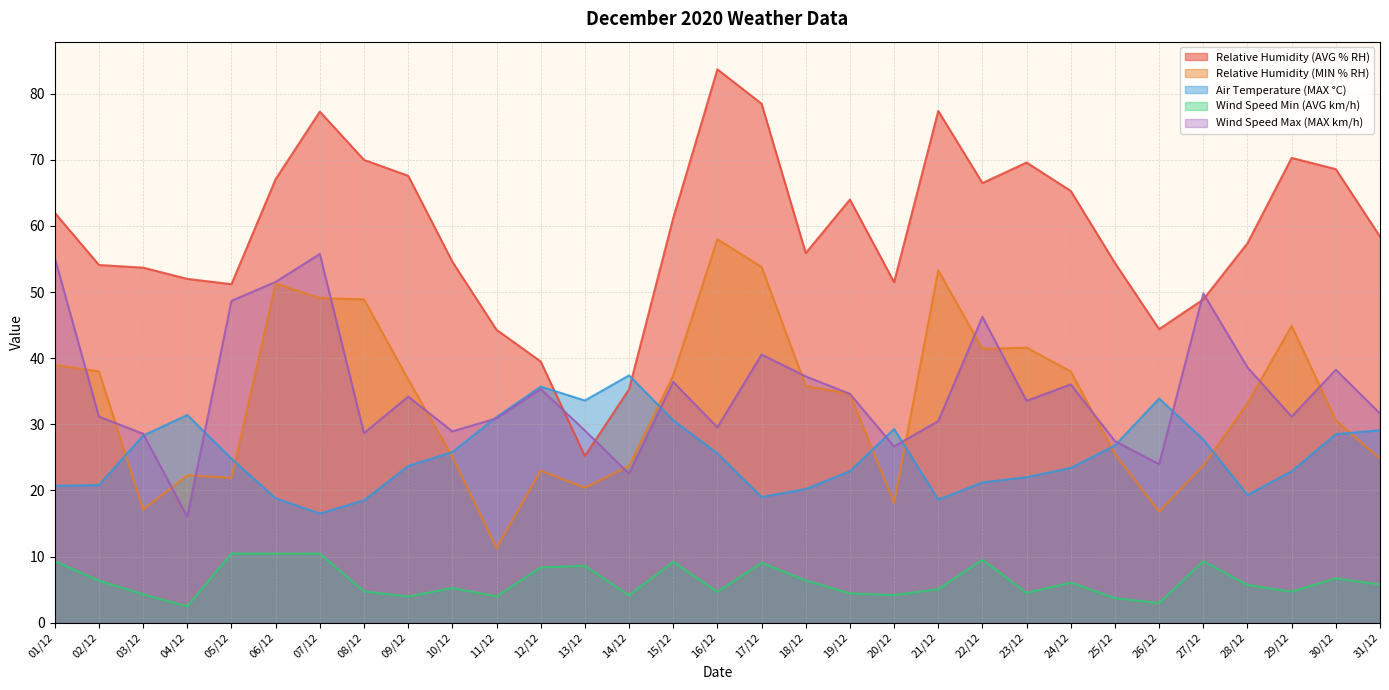

Reading left to right, list all the values displayed in this chart.

Relative Humidity (AVG % RH): 62.0	54.1	53.7	52.0	51.2	67.1	77.3	70.0	67.6	54.6	44.3	39.5	25.2	35.3	61.2	83.7	78.5	55.9	64.0	51.5	77.4	66.5	69.6	65.3	54.4	44.4	48.9	57.4	70.3	68.6	58.4
Relative Humidity (MIN % RH): 39.0	38.0	17.1	22.3	21.9	51.3	49.1	48.9	36.8	25.1	11.3	23.0	20.4	23.7	37.4	58.0	53.8	35.8	34.6	18.1	53.3	41.4	41.6	38.0	25.5	16.8	23.8	33.2	44.9	30.6	24.8
Air Temperature (MAX °C): 20.7	20.8	28.3	31.4	24.8	18.8	16.5	18.5	23.7	25.8	31.1	35.7	33.6	37.4	30.6	25.6	19.0	20.2	22.9	29.3	18.6	21.2	22.0	23.4	26.8	33.9	27.7	19.3	22.9	28.5	29.1
Wind Speed Min (AVG km/h): 9.3	6.4	4.3	2.5	10.4	10.4	10.4	4.7	3.9	5.2	4.0	8.3	8.6	4.1	9.2	4.7	9.1	6.4	4.4	4.2	5.1	9.5	4.5	6.0	3.7	3.0	9.3	5.7	4.7	6.7	5.8
Wind Speed Max (MAX km/h): 55.2	31.2	28.6	16.0	48.7	51.5	55.8	28.7	34.2	28.9	30.9	35.3	29.1	22.5	36.4	29.5	40.5	37.2	34.6	26.6	30.5	46.3	33.5	36.0	27.4	24.0	49.8	38.6	31.2	38.2	31.6